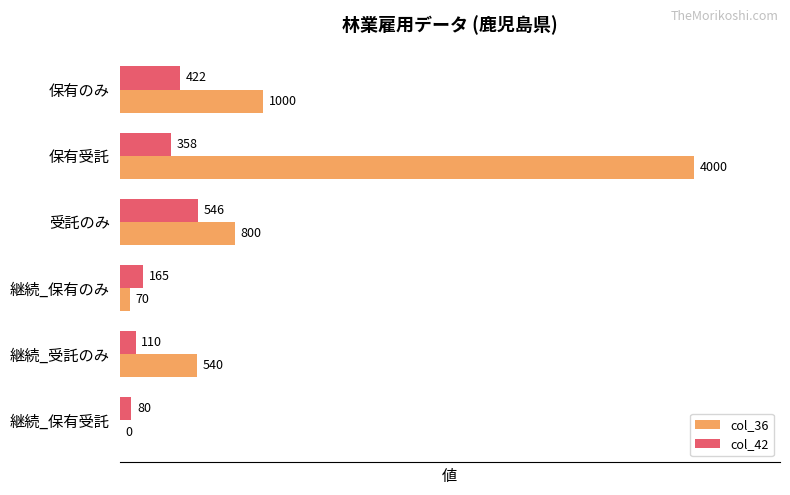

True or false: col_42 has a value of 165 at 継続_保有のみ.

True